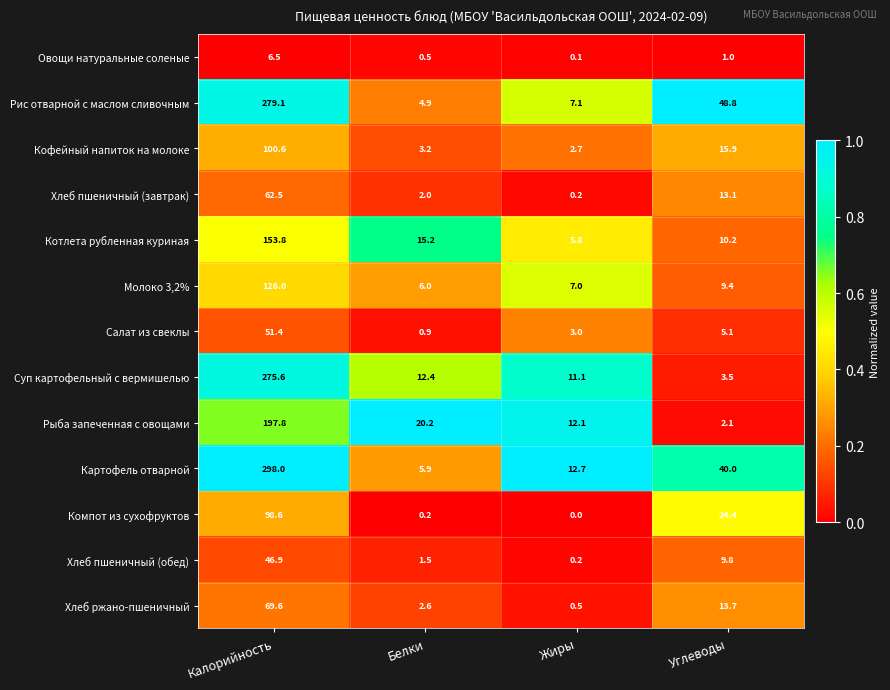

At how many categories does at least one series exceed 0?

4